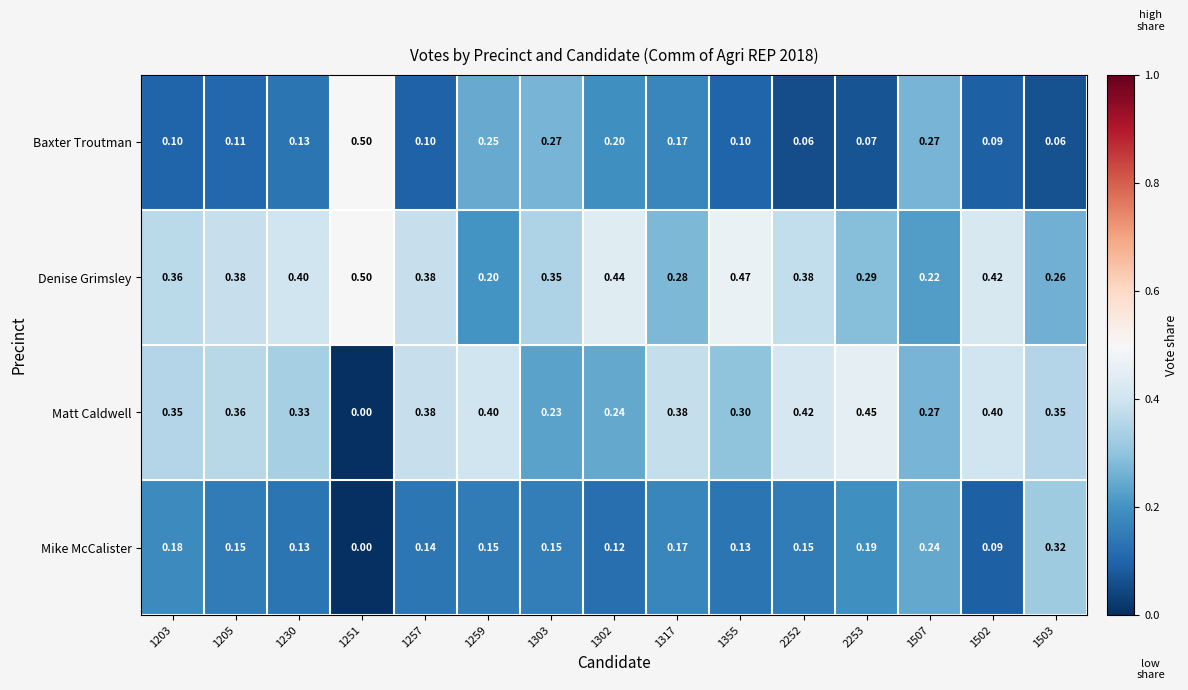

Which series has the largest total across all categories?

Denise Grimsley